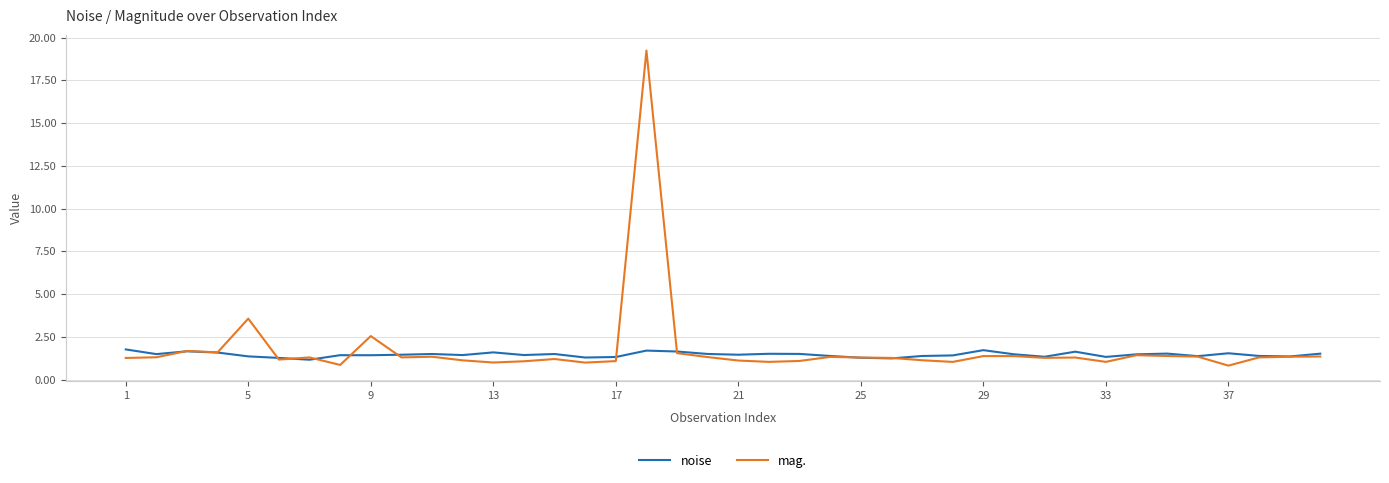

List the series in order of their peak value, highest first.

mag., noise